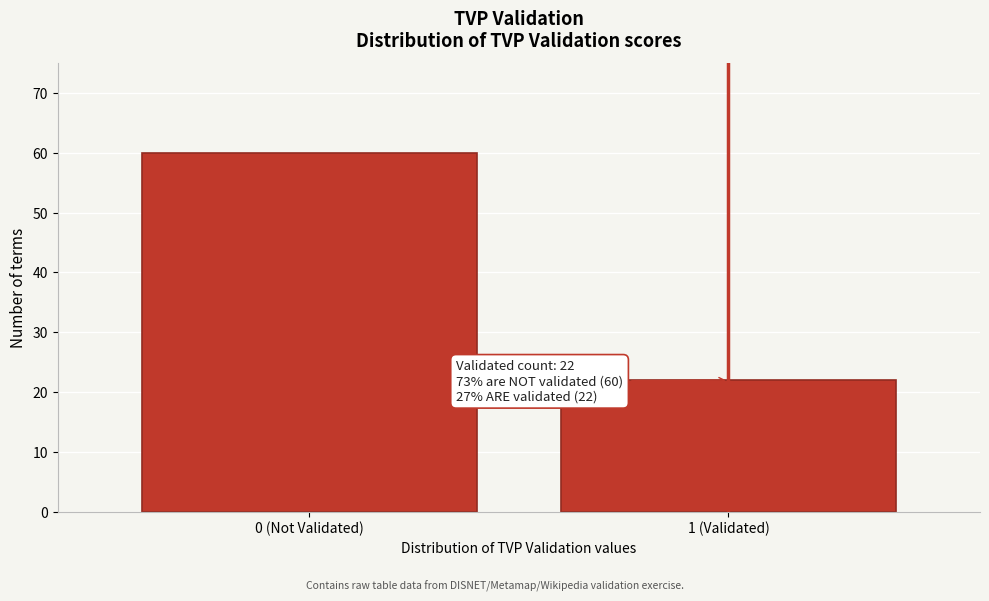

Reading right to left, extract all data points from this chart.

1 (Validated)=22	0 (Not Validated)=60